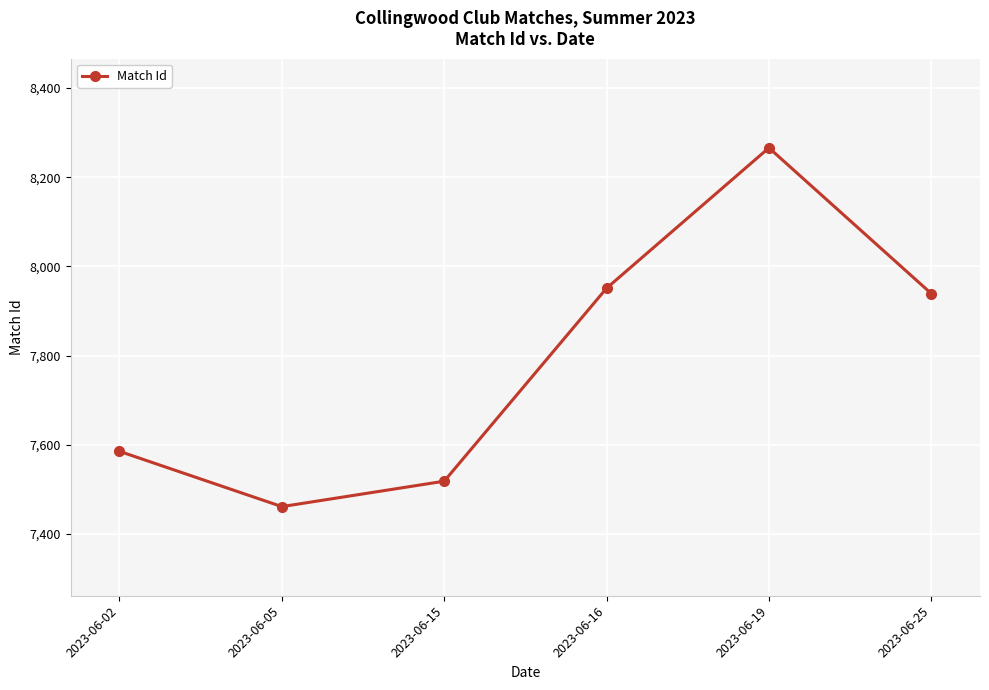

Approximately how many times larger is the value at 2023-06-05 compared to 2023-06-16?

0.9